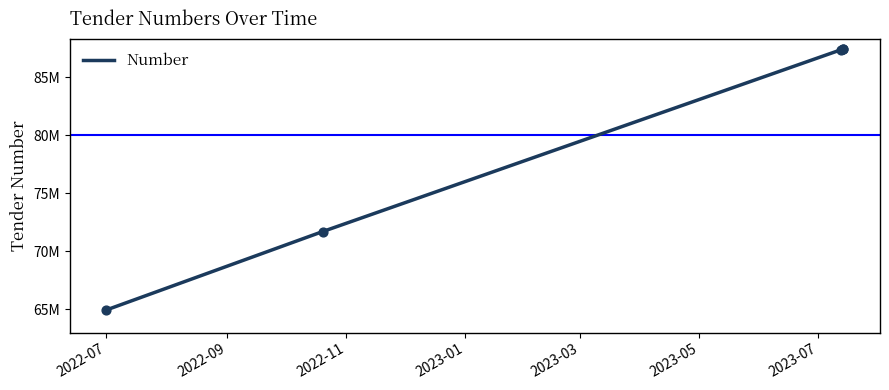

Which has a higher value, 2022-11 or 2023-01?

2023-01